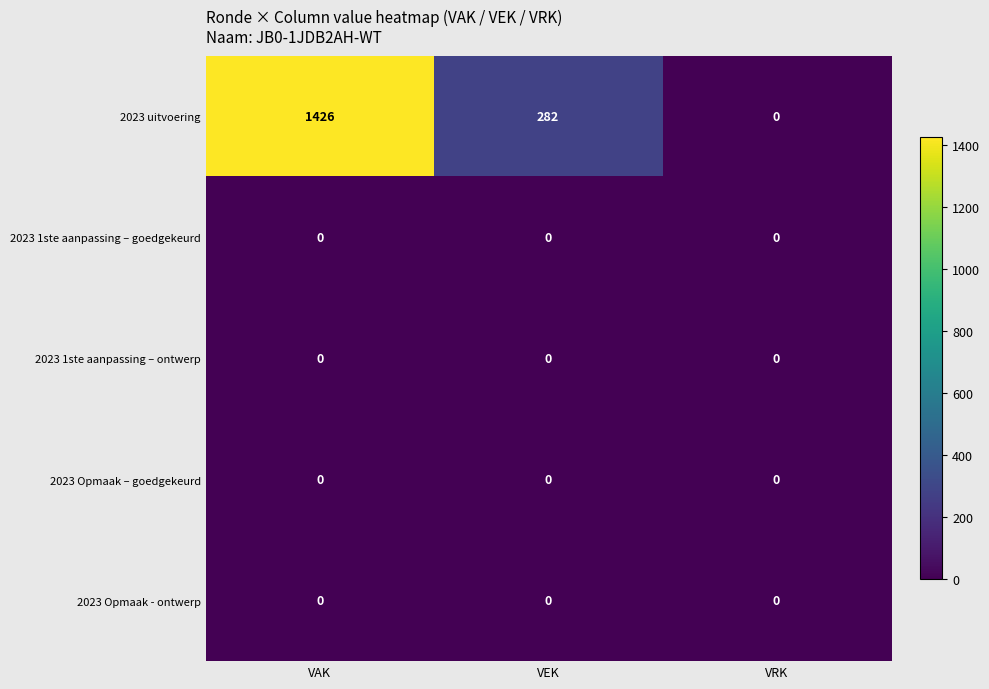

At which category does the chart reach its peak across all series?

VAK